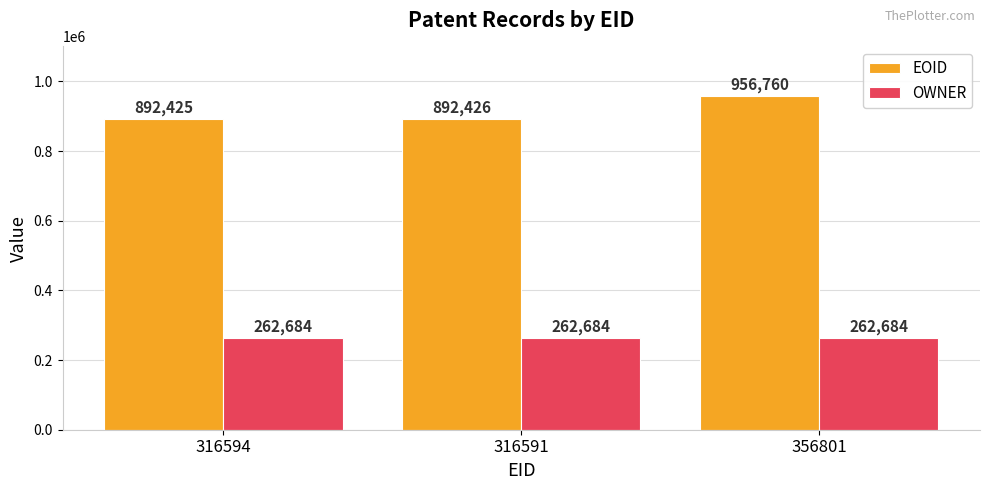

What are all the series names shown in the legend?

EOID, OWNER